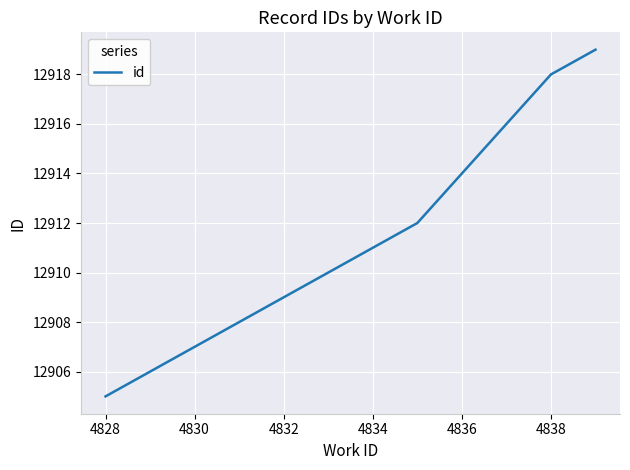

How many lines are shown in the chart?

1